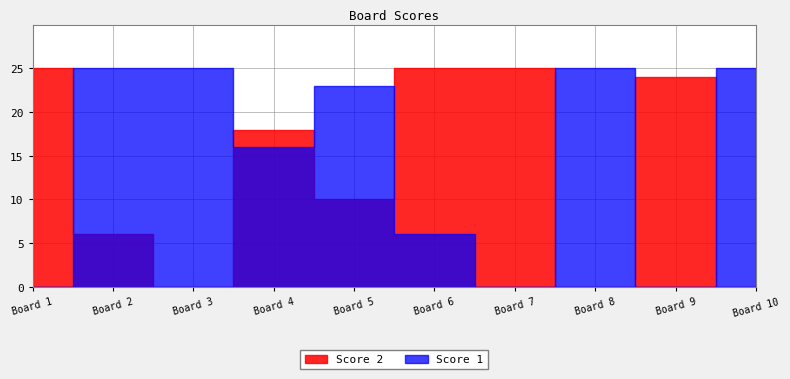

What is the approximate value of Score 2 at 4?

18